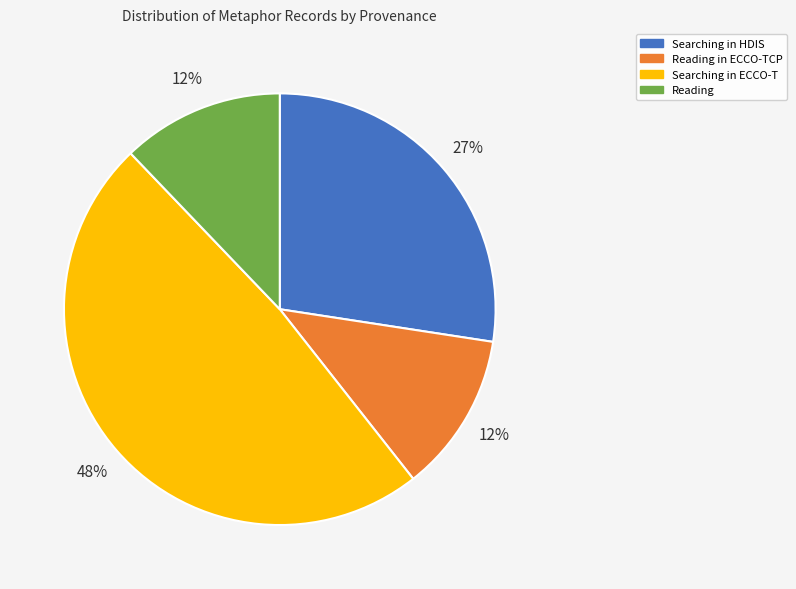

Is there a majority slice in this chart?

No